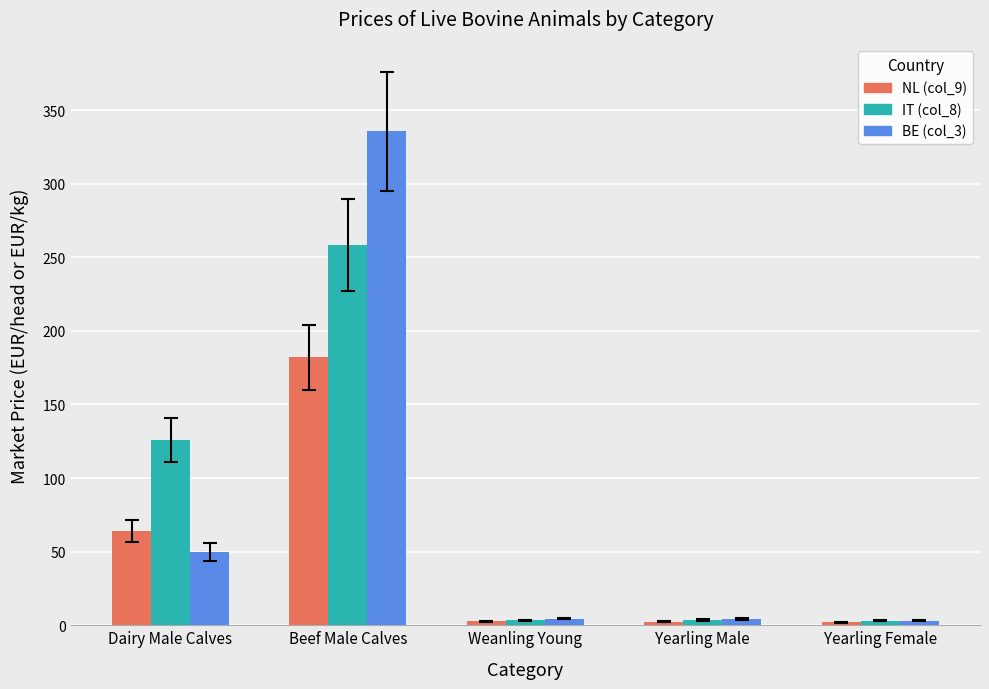

What is the sum of the NL (col_9) values at Dairy Male Calves and Yearling Male?

66.4